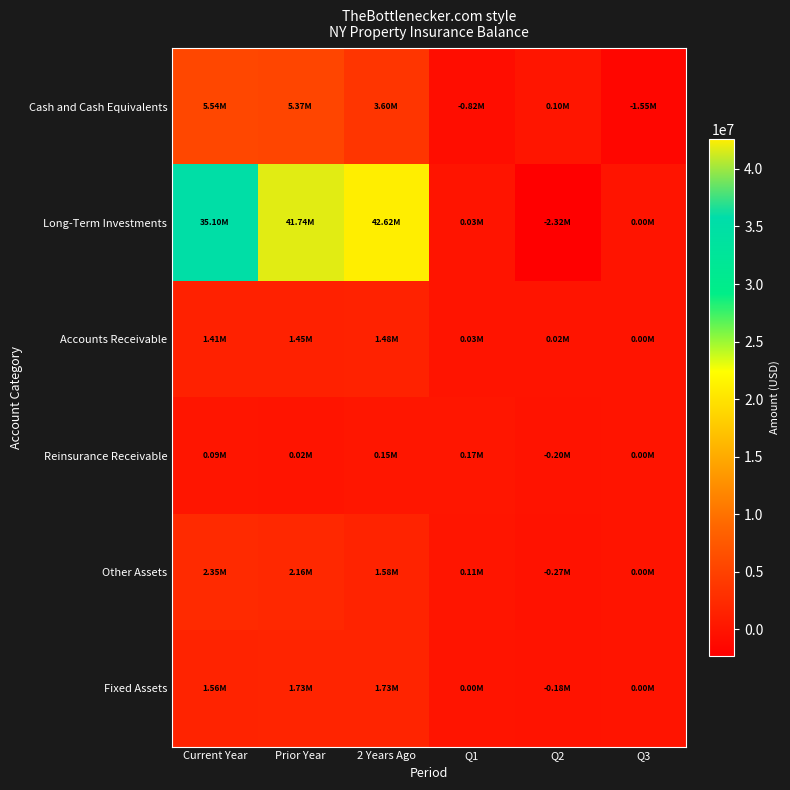

Reading right to left, what are all the values shown in this chart?

Cash and Cash Equivalents: Q3=-1548748.6	Q2=102638.8	Q1=-823068.8	2 Years Ago=3603008.8	Prior Year=5370184.2	Current Year=5535231.2
Long-Term Investments: Q3=0.0	Q2=-2319056.9	Q1=27515.0	2 Years Ago=42616564.5	Prior Year=41744701.9	Current Year=35095381.9
Accounts Receivable: Q3=0.0	Q2=15218.5	Q1=34946.5	2 Years Ago=1479083.0	Prior Year=1448142.2	Current Year=1408797.8
Reinsurance Receivable: Q3=0.0	Q2=-203697.8	Q1=166464.0	2 Years Ago=148001.0	Prior Year=16193.4	Current Year=93407.8
Other Assets: Q3=0.0	Q2=-265462.5	Q1=108716.0	2 Years Ago=1578886.6	Prior Year=2160184.5	Current Year=2353645.5
Fixed Assets: Q3=0.0	Q2=-183213.4	Q1=1648.2	2 Years Ago=1731178.7	Prior Year=1731222.1	Current Year=1556848.5